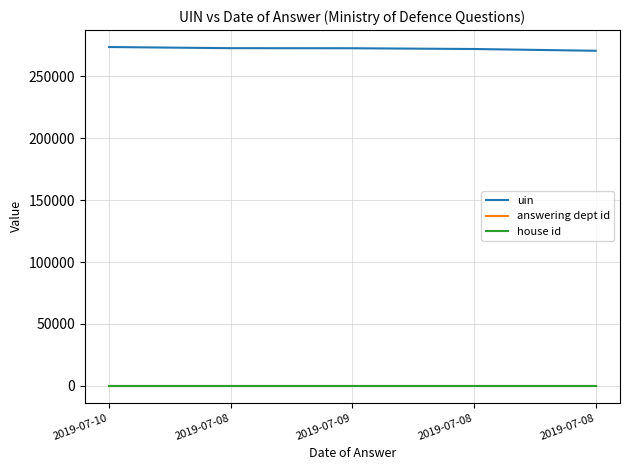

What is the difference between the maximum and minimum values in the uin series?

3030